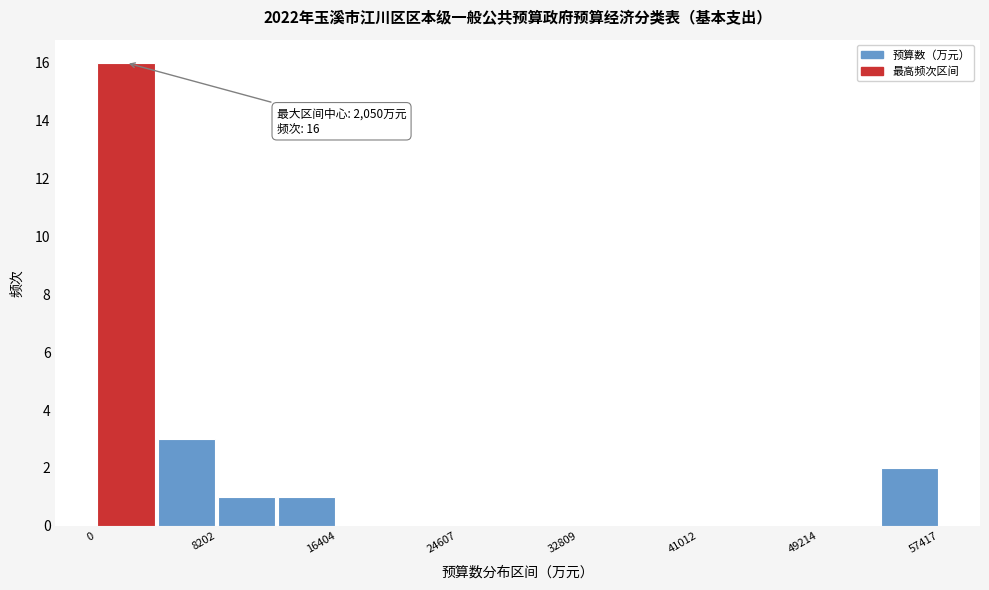

Over which range of the x-axis is the bar tallest?

0 to 4000